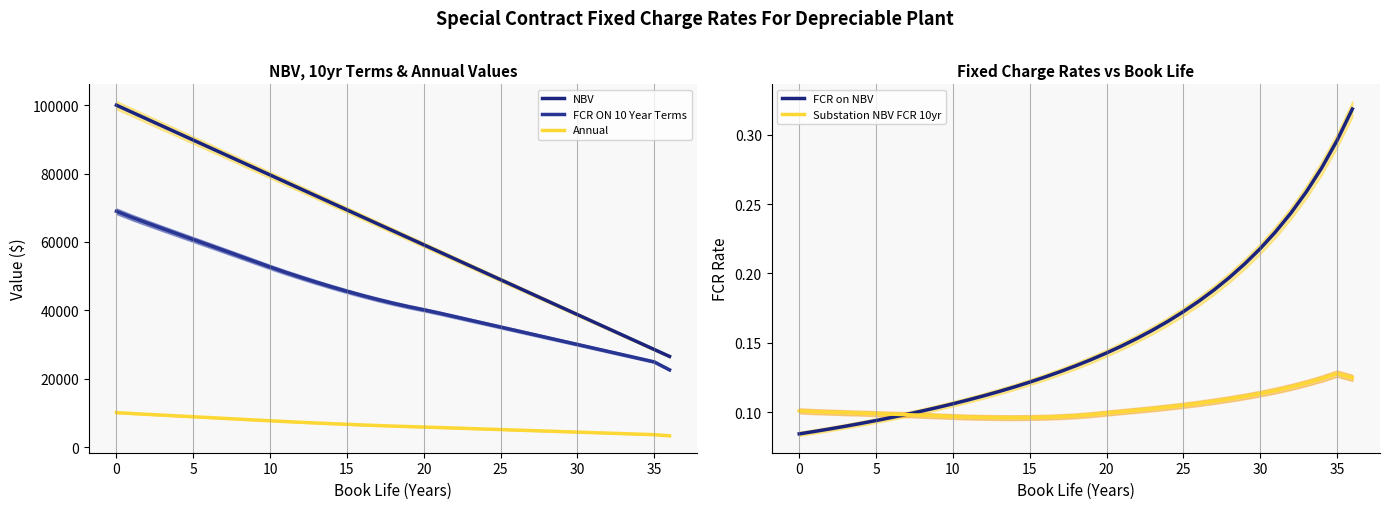

How many series are shown in this chart?

5